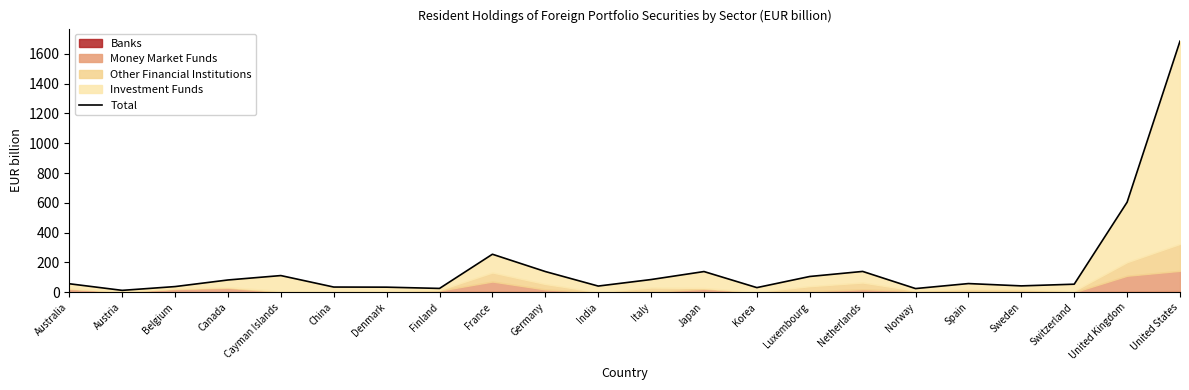

The value at United Kingdom is 169.7. True or false?

False